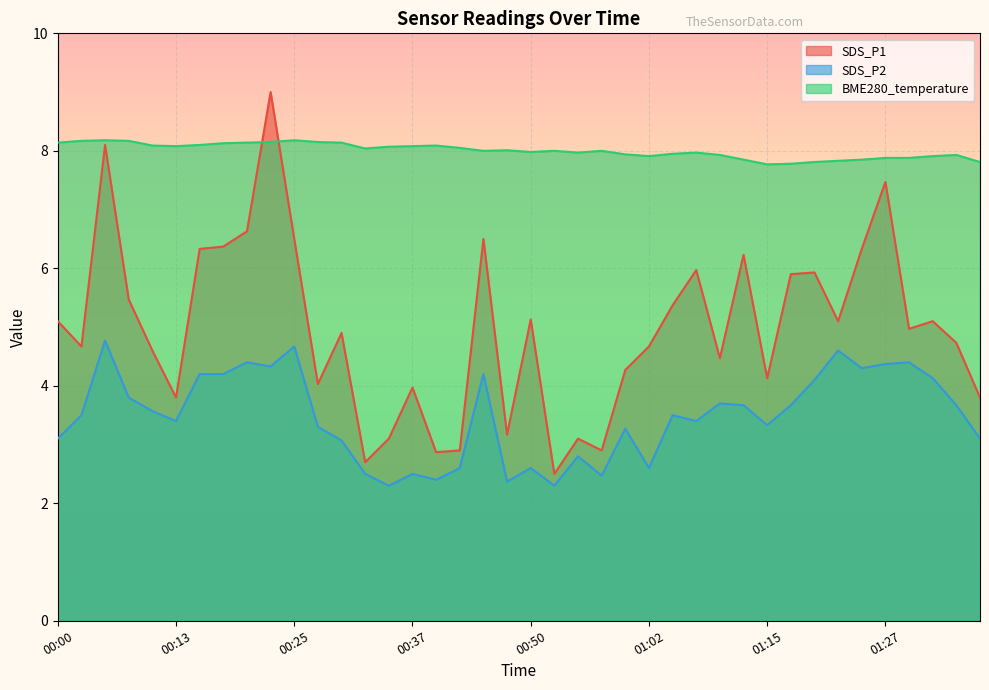

True or false: SDS_P2 and SDS_P1 cross at least once.

False